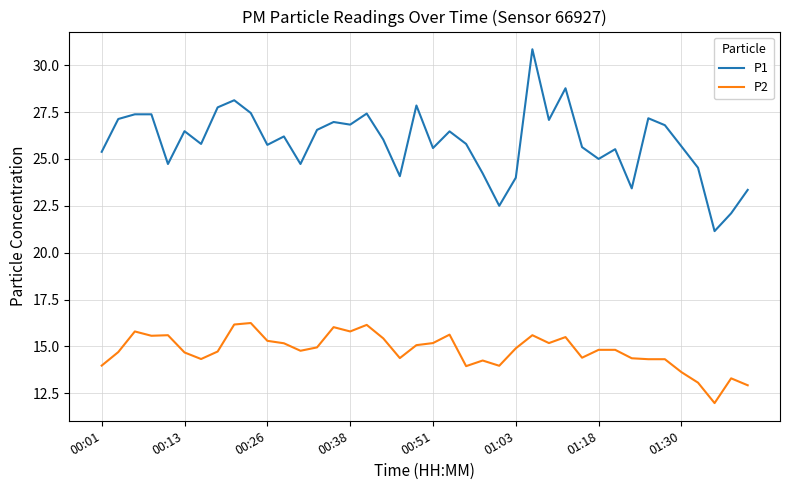

At how many categories does at least one series exceed 14?

40